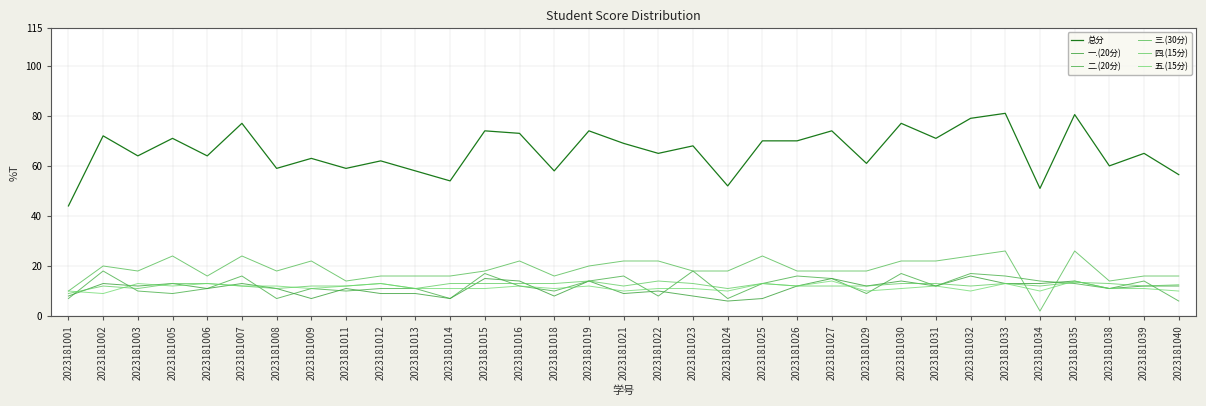

How many lines are shown in the chart?

6